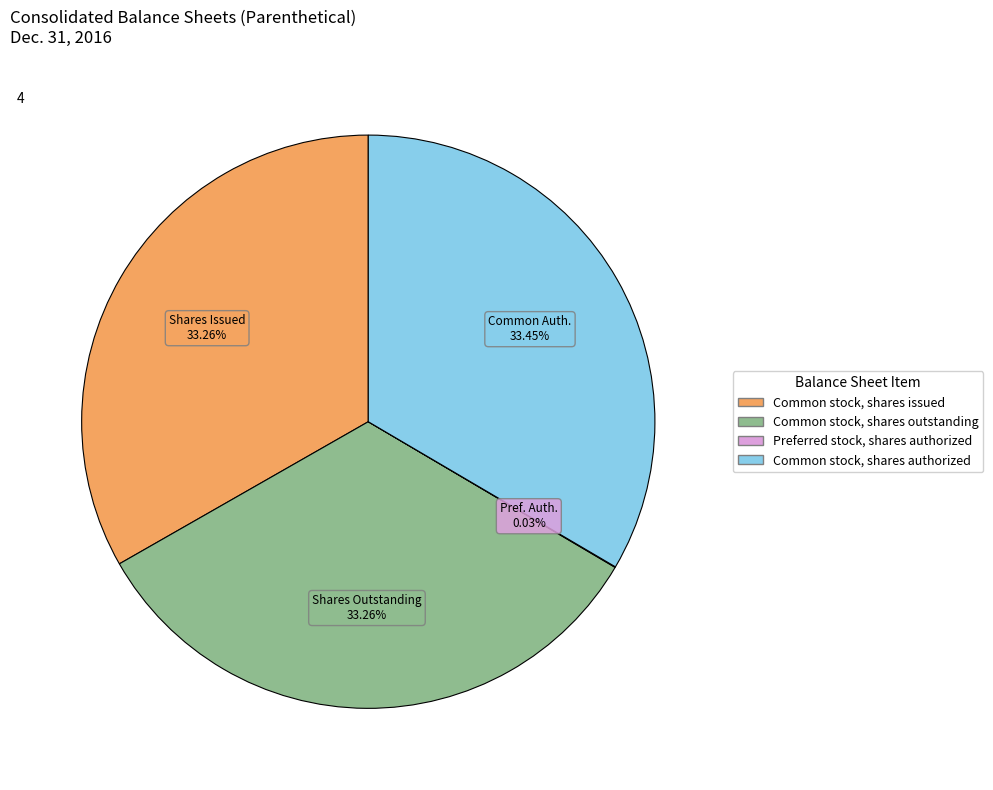

Does Common stock, shares authorized account for over 50% of the chart?

No